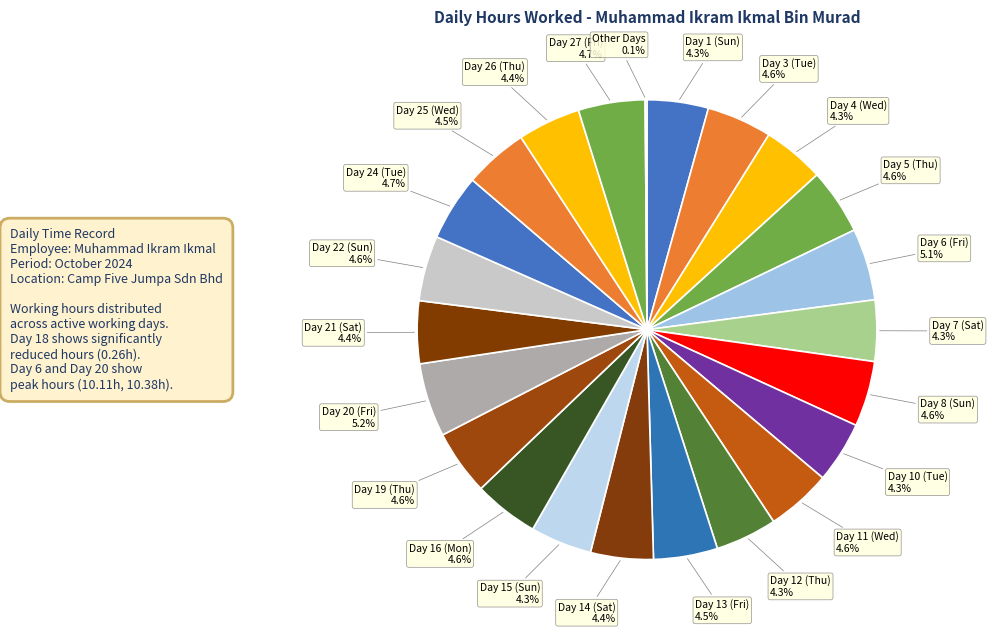

What percentage is NOT represented by Day 27 (Fri)?

95.3%